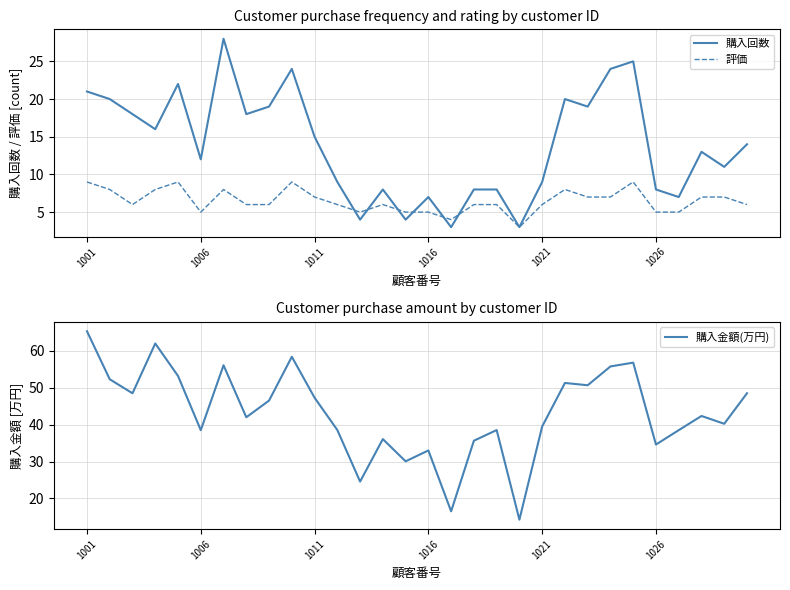

What is the sum of the 購入回数 values at 28 and 21?

31.0